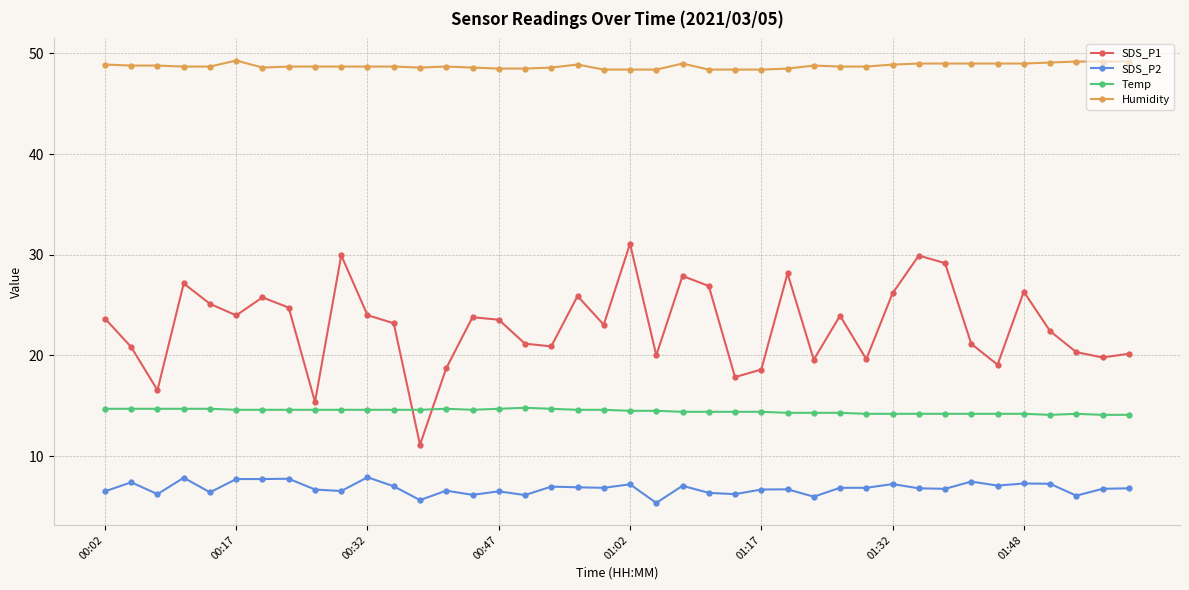

What is the average value of the SDS_P1 series?

22.9